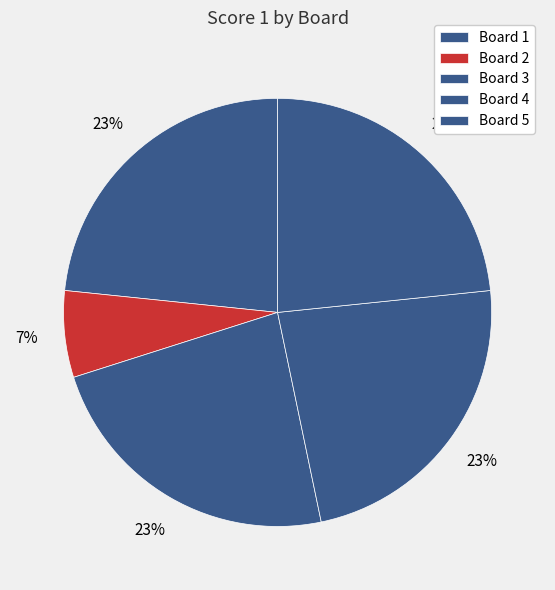

What percentage is the Board 4 slice, to the nearest percent?

23%